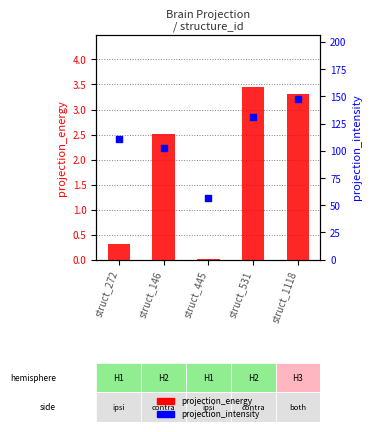

Which series has the largest total across all categories?

projection_intensity